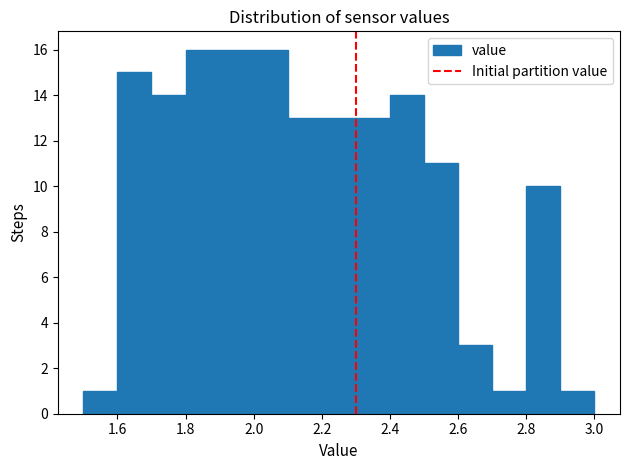

Reading left to right, list every bar in this chart as the range it spans on the x-axis followed by its height. The values are not printed on the chart, so give them approximately, as read against the axis.

1.5 to 1.6: 1
1.6 to 1.7: 15
1.7 to 1.8: 14
1.8 to 1.9: 16
1.9 to 2.0: 16
2.0 to 2.1: 16
2.1 to 2.2: 13
2.2 to 2.3: 13
2.3 to 2.4: 13
2.4 to 2.5: 14
2.5 to 2.6: 11
2.6 to 2.7: 3
2.7 to 2.8: 1
2.8 to 2.9: 10
2.9 to 3.0: 1